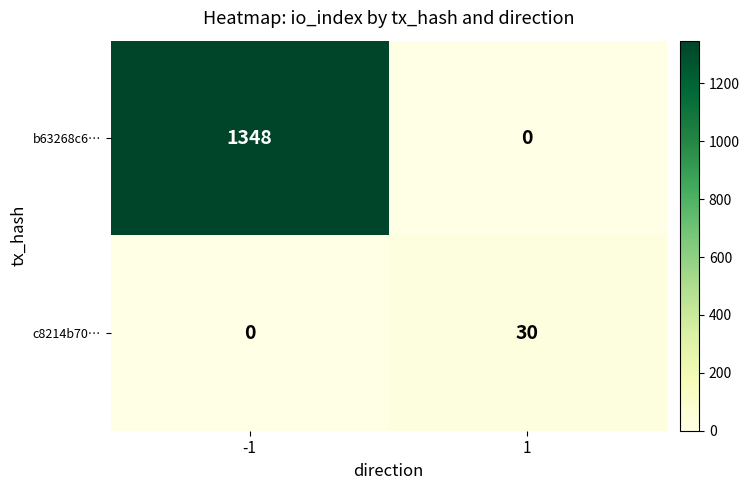

What is the sum of the b63268c6… values at -1 and 1?

1348